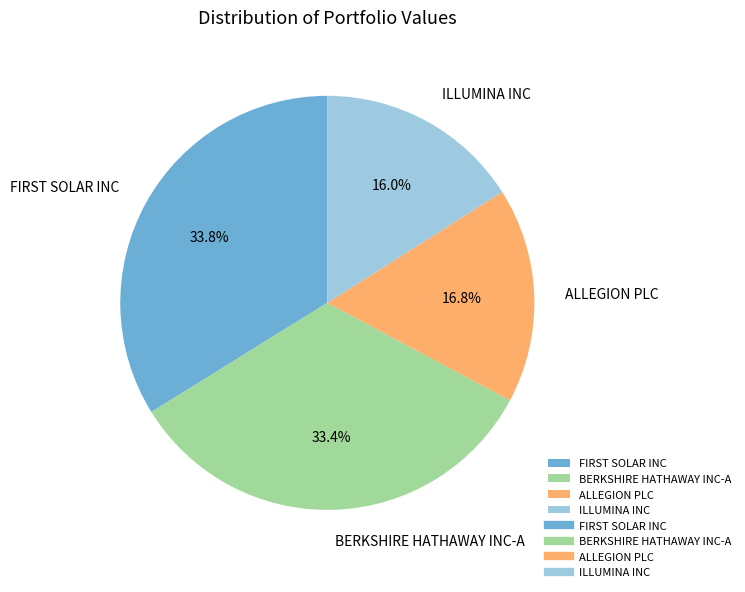

How many segments does this pie chart have?

4